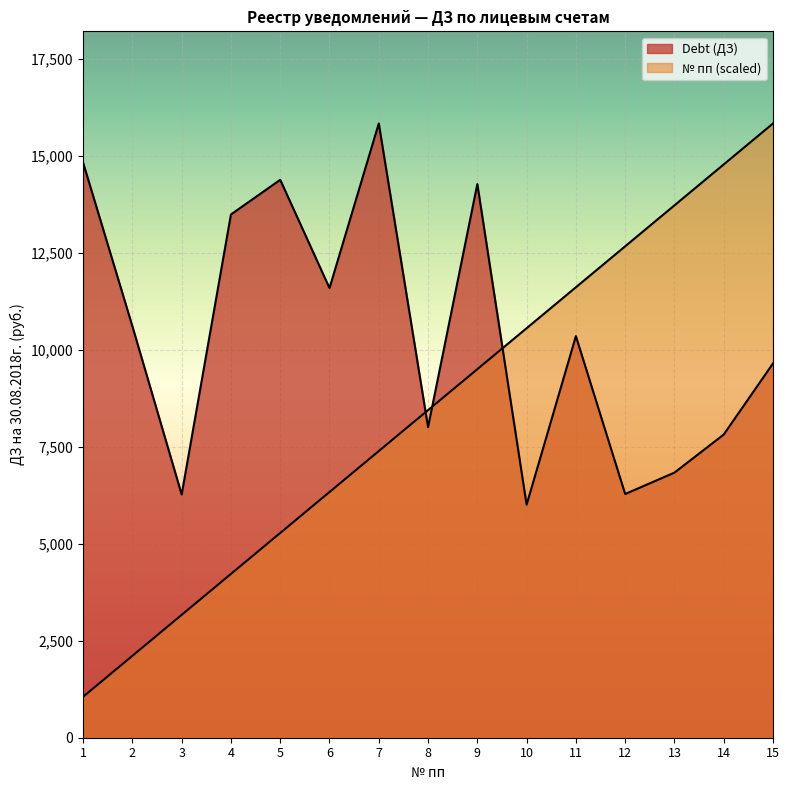

List the series in order of their overall mean, lowest first.

Record No, Debt (ДЗ)